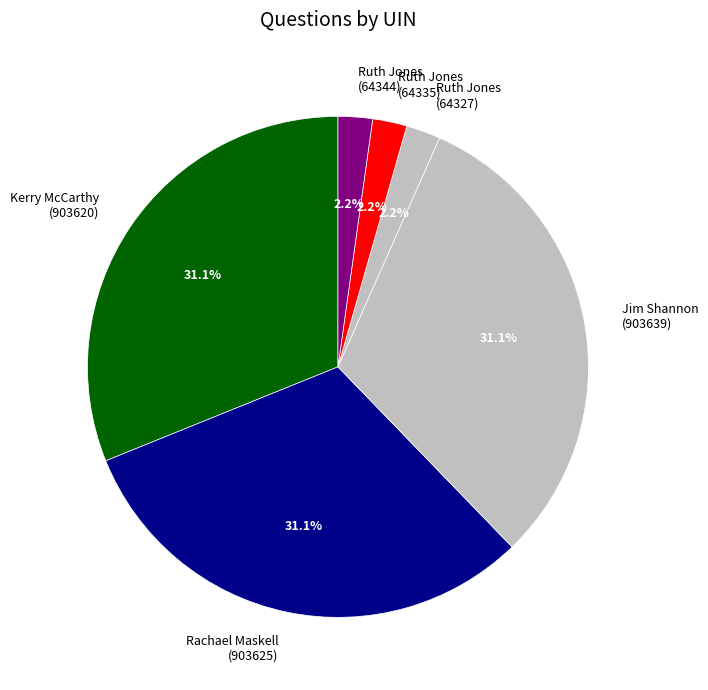

Is there a majority slice in this chart?

No